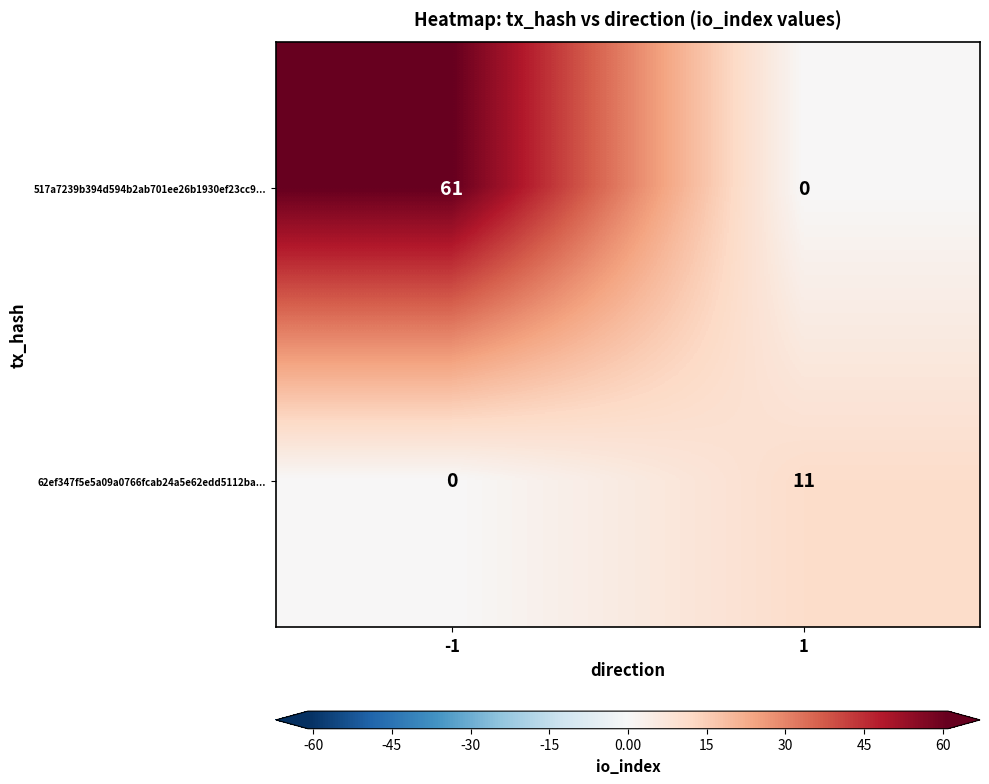

What is the difference between the highest and lowest values at -1?

61